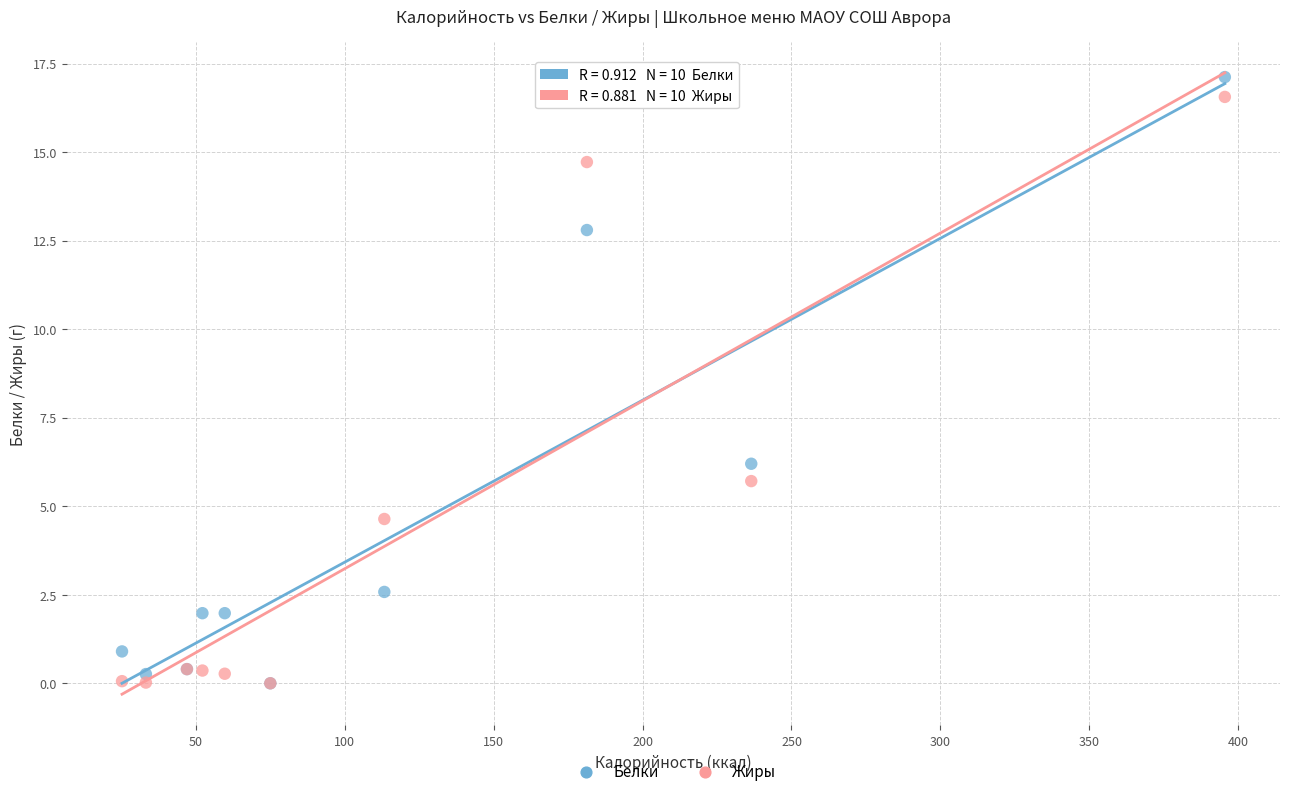

Across all series, what Y value is closest to 8?

6.2